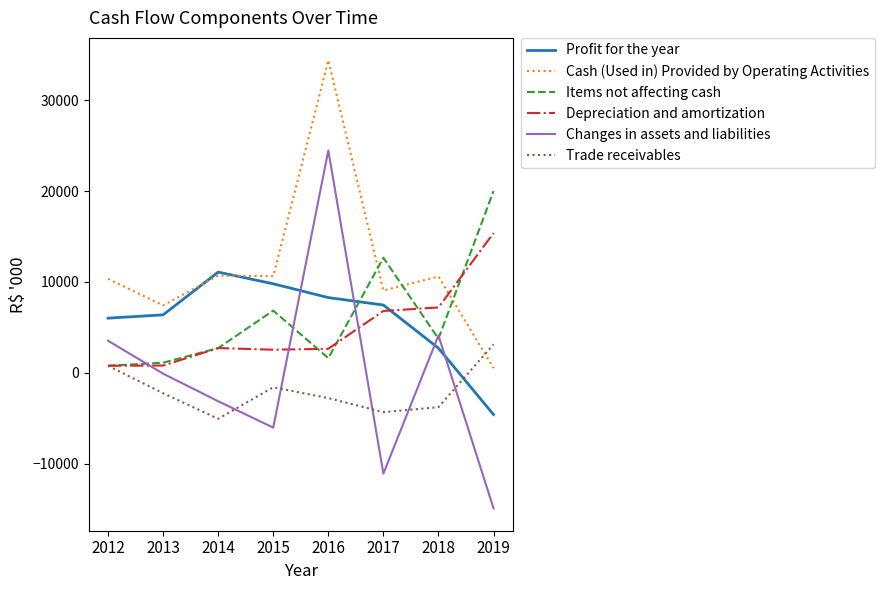

What is the difference between the maximum and second lowest values in the Items not affecting cash series?

18871.0